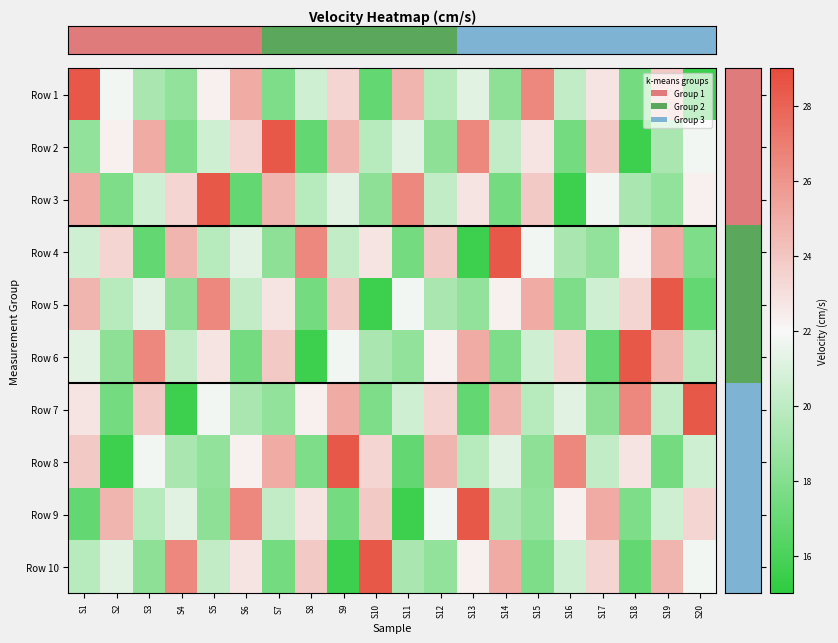

Between S3 and S12, which is larger?

S12